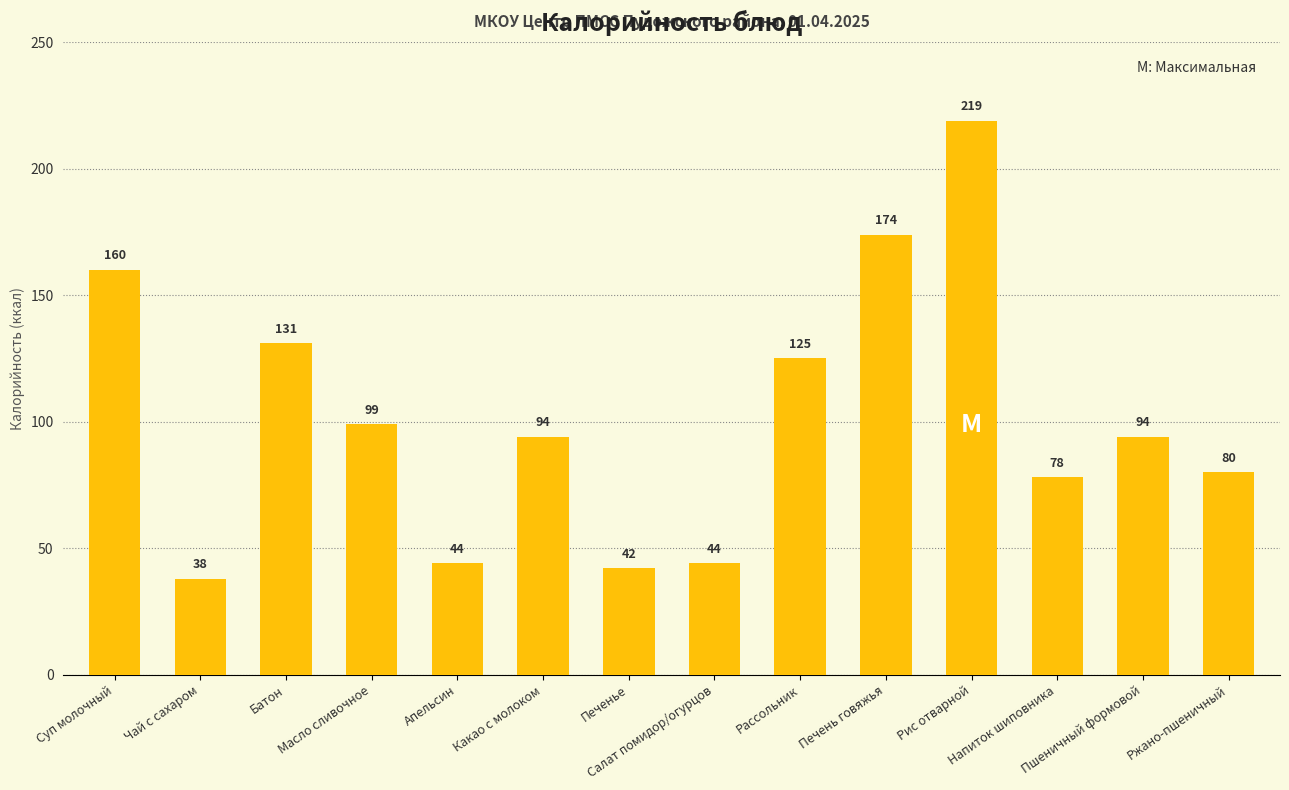

What is the maximum value shown in the chart?

219